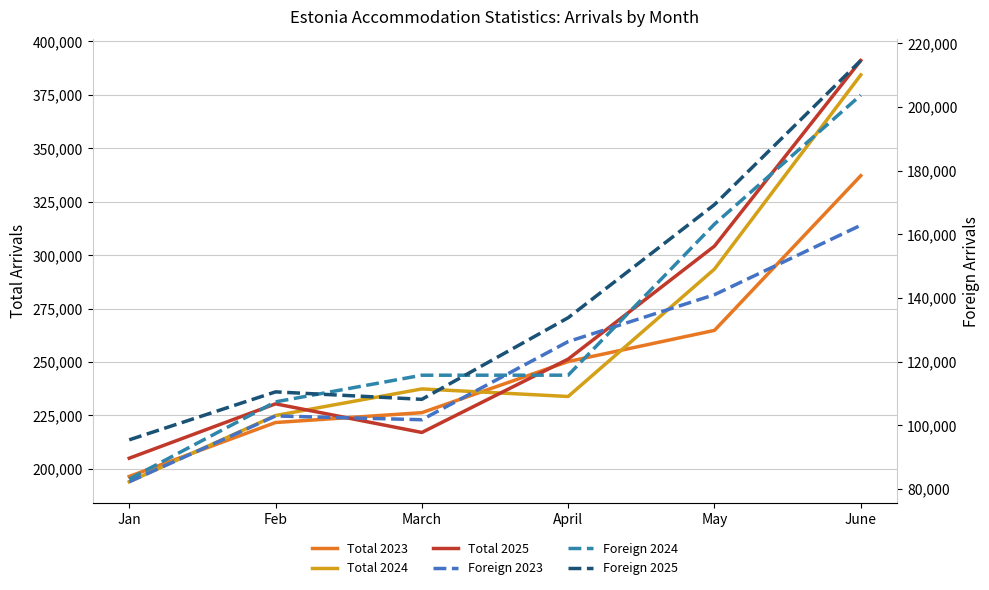

Rank the categories by Total 2024 value from highest to lowest.

June, May, March, April, Feb, Jan